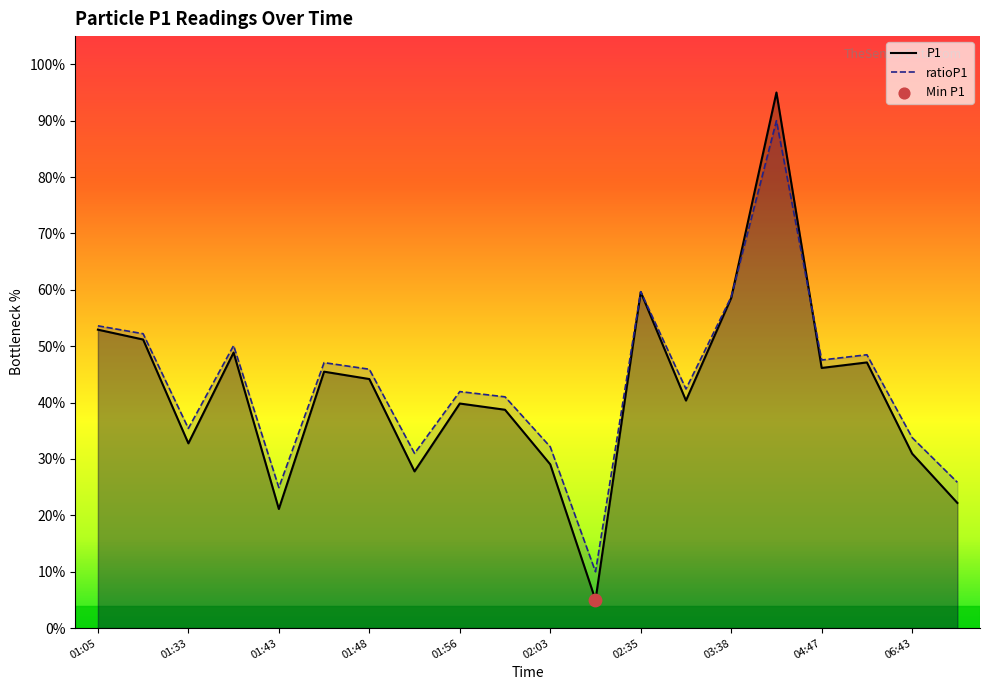

Which series contains the highest Y value?

P1